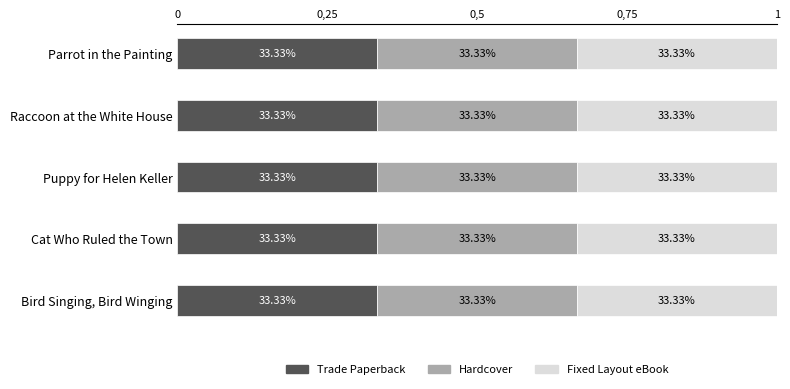

Rank the series by their maximum value, from highest to lowest.

Trade Paperback, Hardcover, Fixed Layout eBook